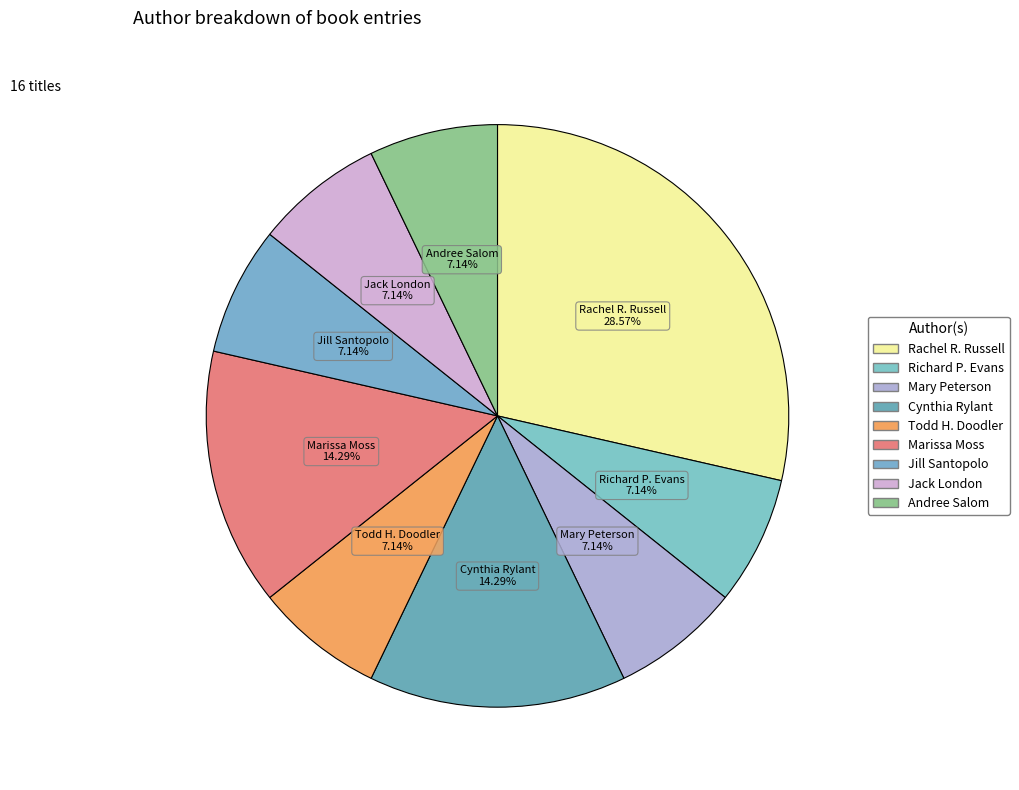

Is Andree Salom the majority of the pie?

No